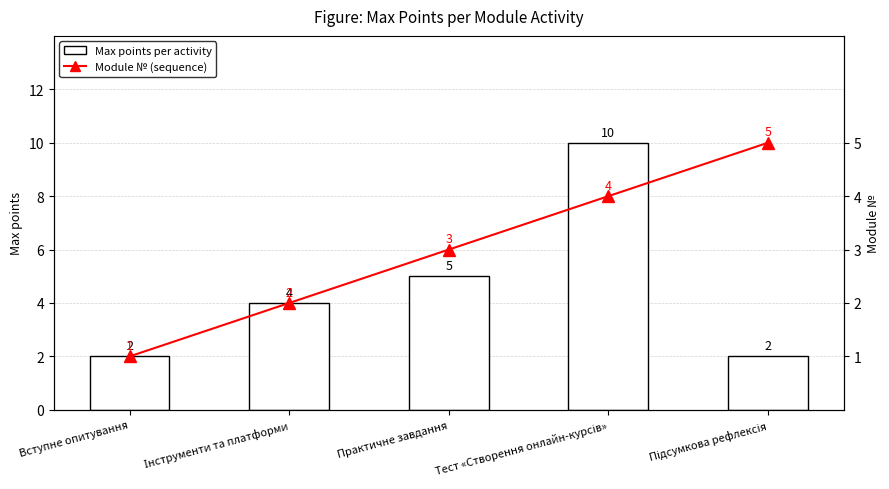

What position from the right is Тест «Створення онлайн-курсів»?

2